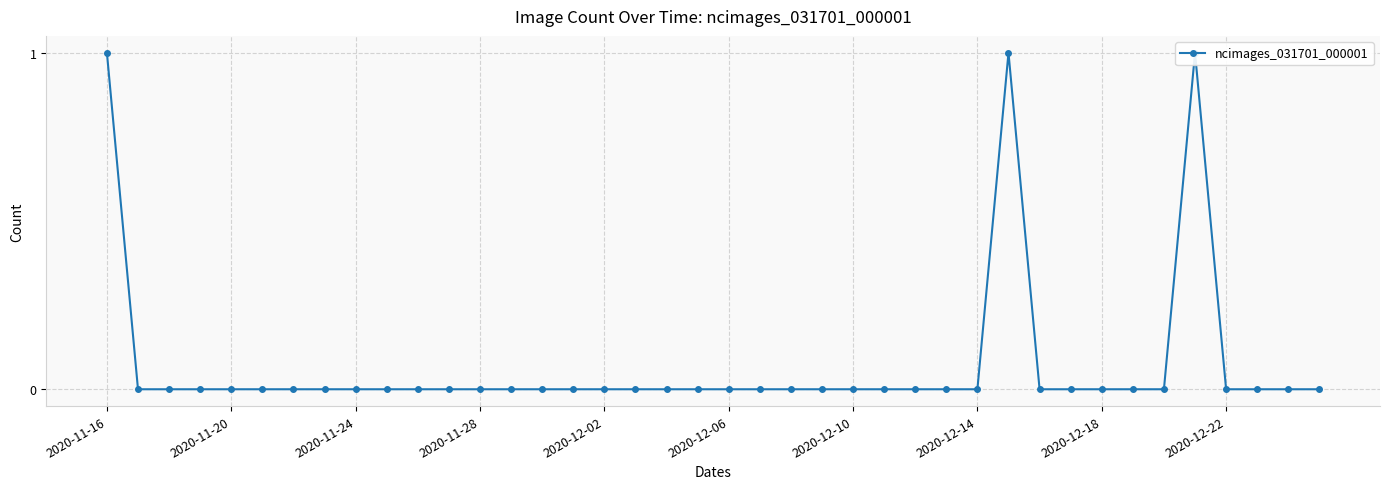

What is the difference between the maximum and minimum values?

1